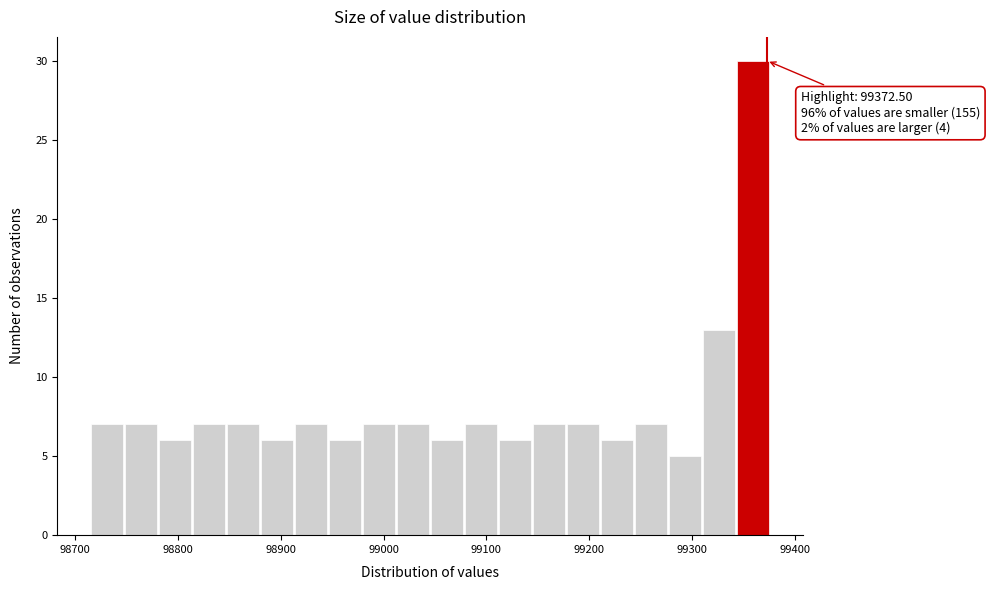

Around what value on the x-axis is the tallest bar? Give the approximate position of its centre, as read against the axis.

99360